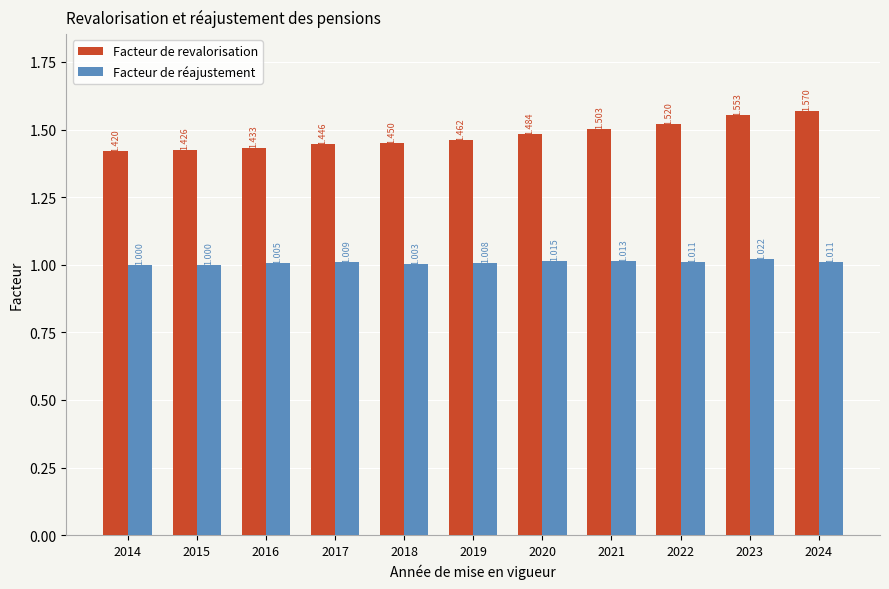

Rank the series by their maximum value, from lowest to highest.

Facteur de réajustement, Facteur de revalorisation